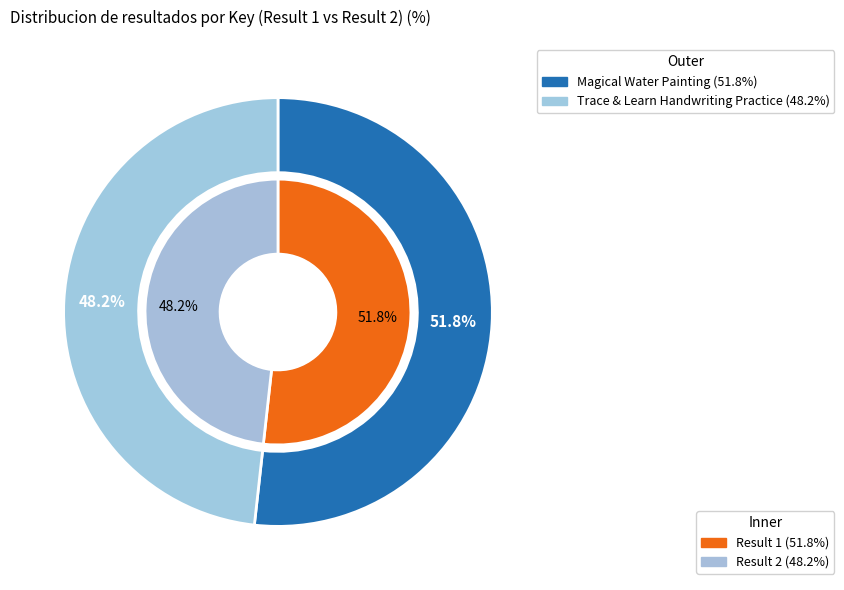

To the nearest percent, what is the combined percentage of 1 and 2?

100%